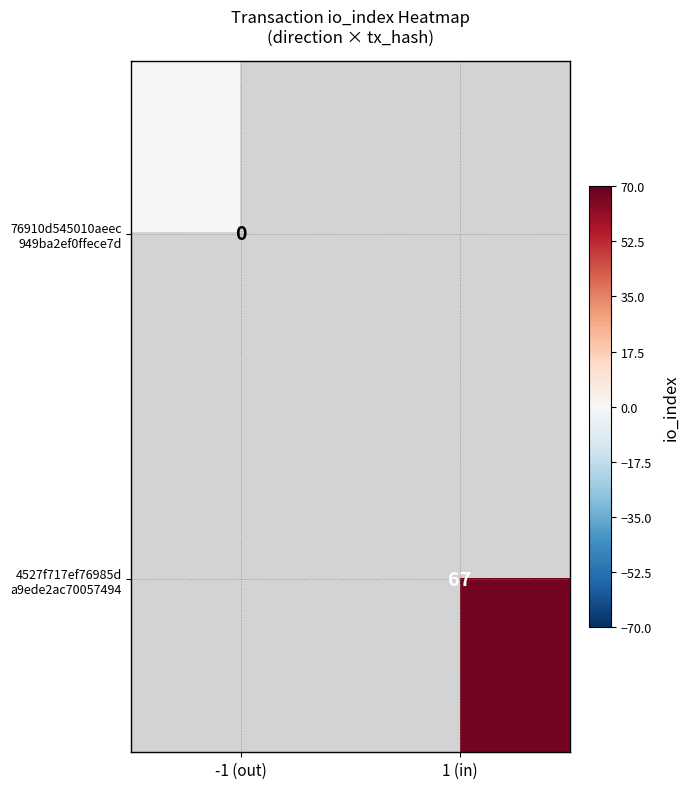

List the series in order of their overall mean, lowest first.

76910d545010aeec 949ba2ef0ffece7d, 4527f717ef76985d a9ede2ac70057494